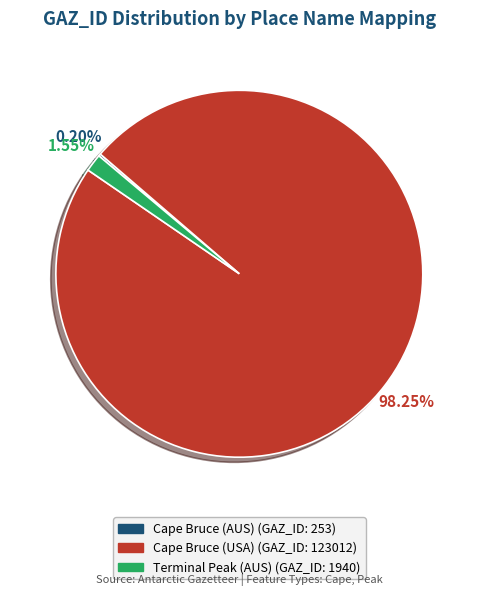

Between Terminal Peak (AUS) and Cape Bruce (USA), which is larger?

Cape Bruce (USA)